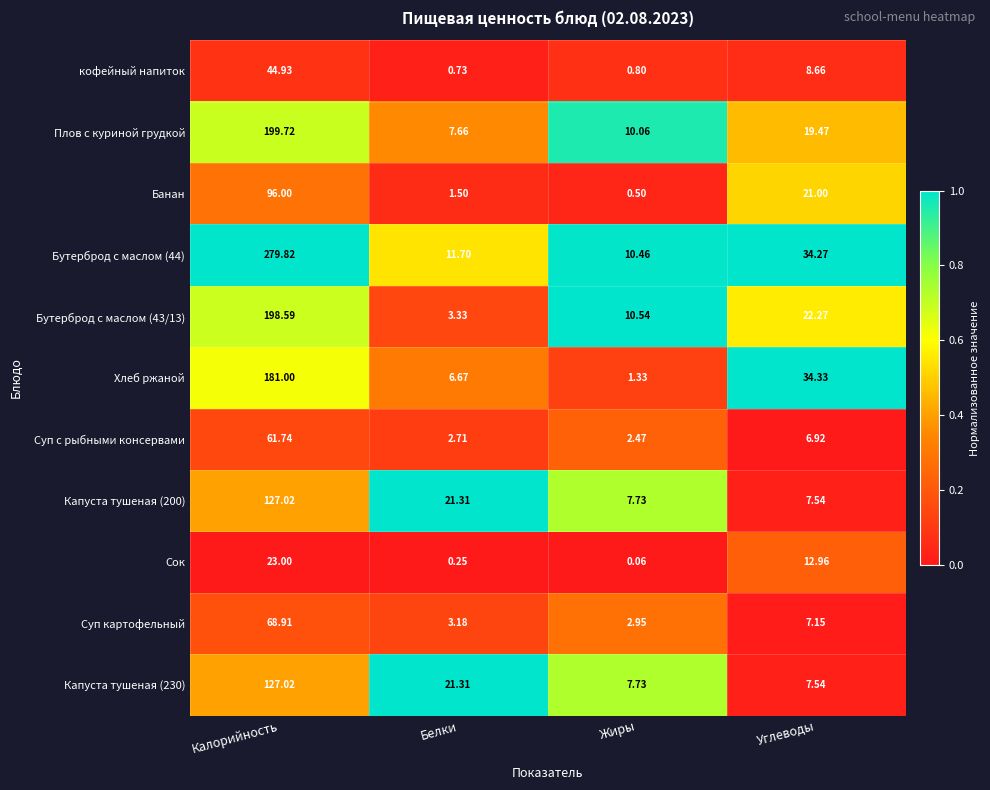

Is the value of Сок at Углеводы greater than the value of Суп с рыбными консервами at Углеводы?

Yes